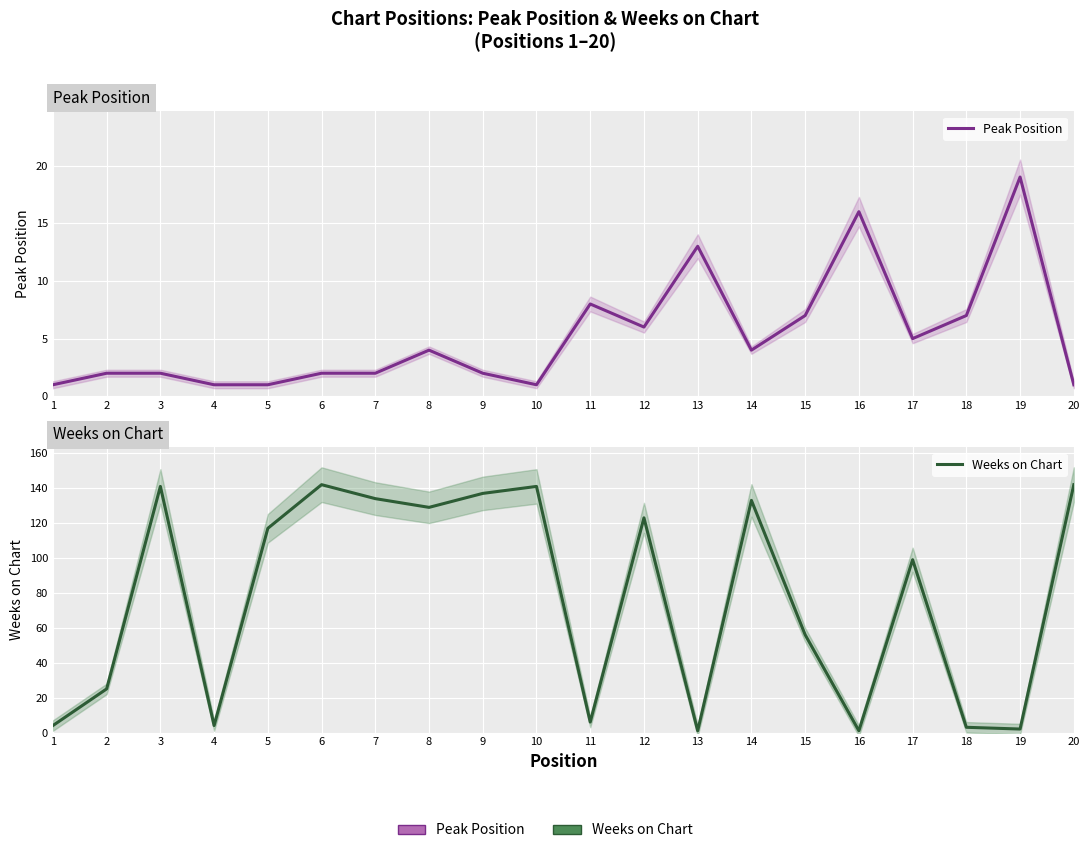

Where is Peak Position nearest to the value 10?

11